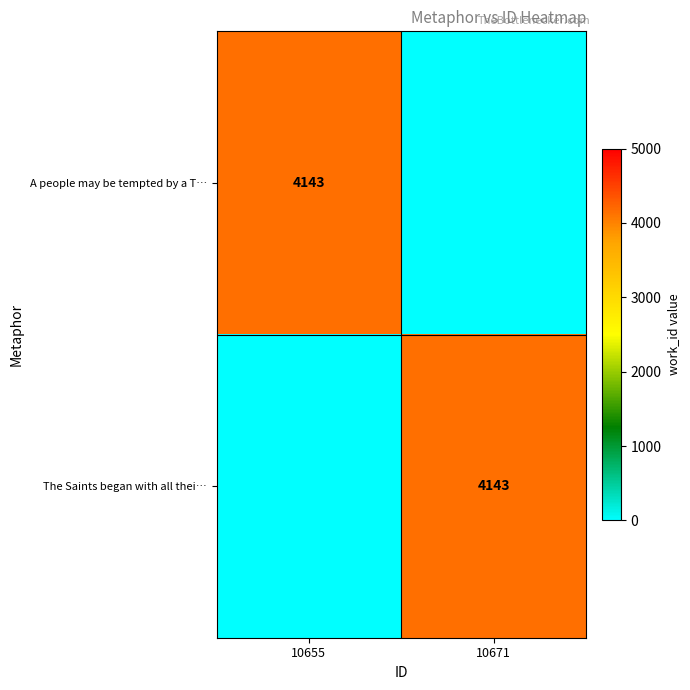

The A people may be tempted by a T… series shows 4143 at 10655. True or false?

True